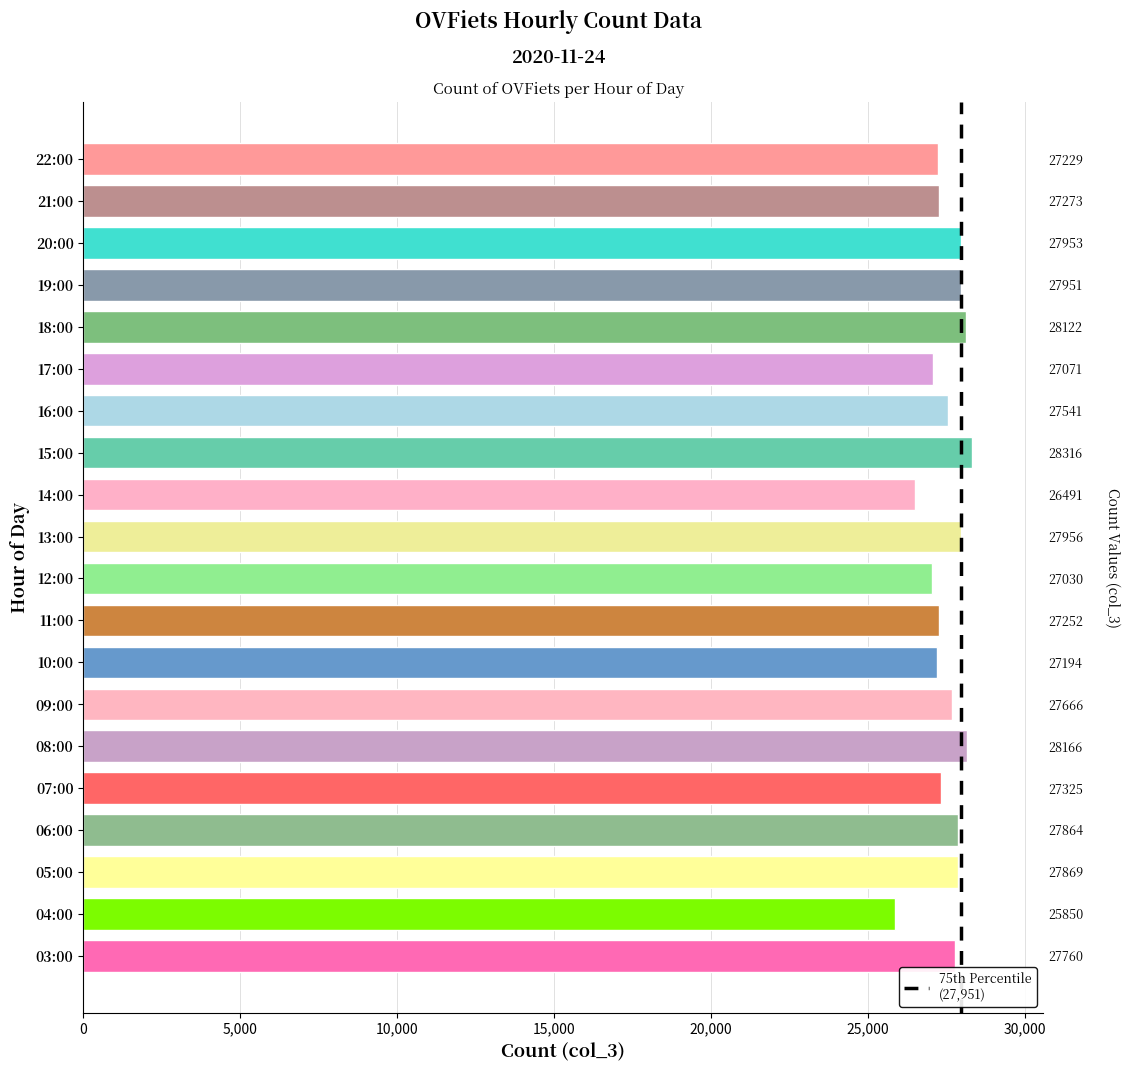

Rank the categories by value from lowest to highest.

04:00, 14:00, 12:00, 17:00, 10:00, 22:00, 11:00, 21:00, 07:00, 16:00, 09:00, 03:00, 06:00, 05:00, 19:00, 20:00, 13:00, 18:00, 08:00, 15:00